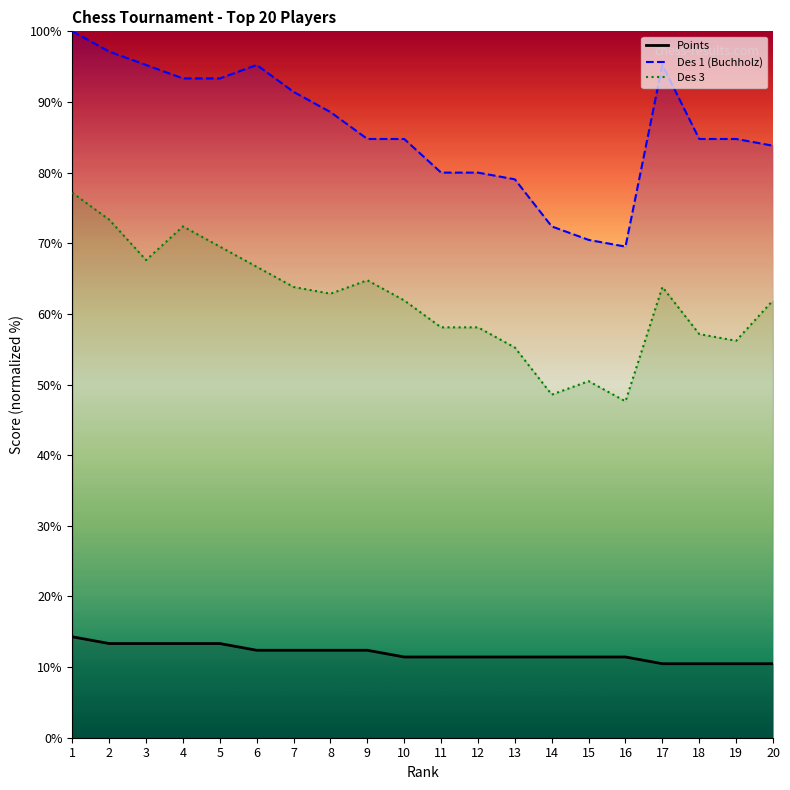

List the series in order of their overall mean, highest first.

Des 1 (Buchholz), Des 3, Points